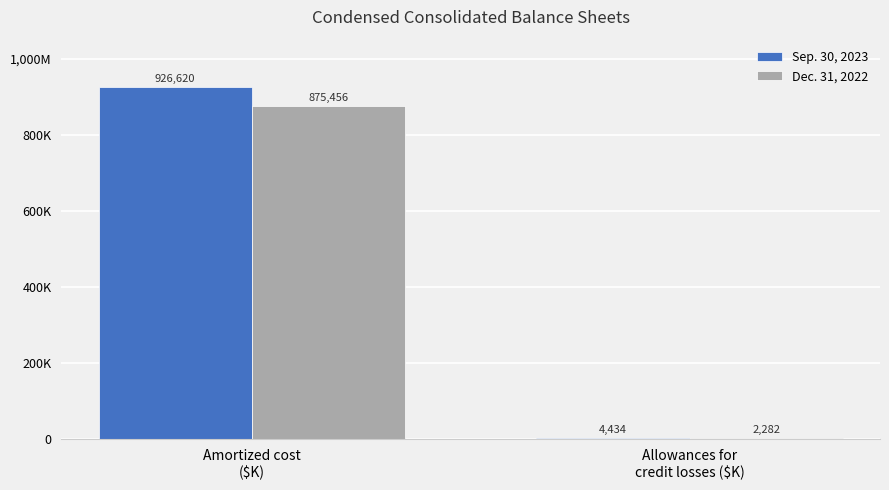

Are the bars grouped side by side (vs. stacked)?

Yes